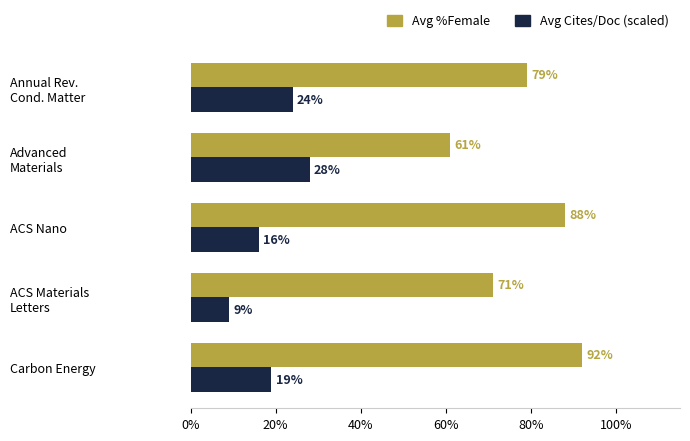

At how many categories does at least one series exceed 60?

5